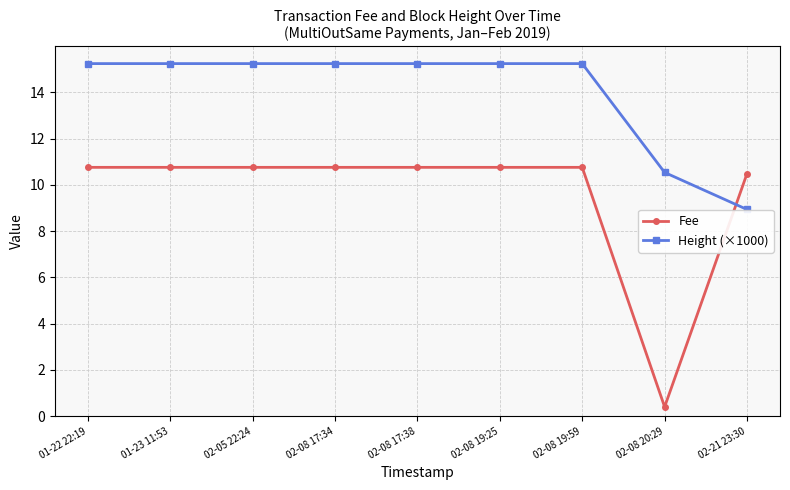

Read the Fee value at 02-08 17:34.

10.8